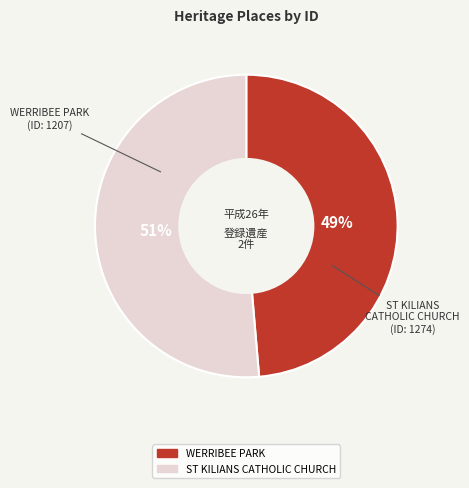

Combined, do ST KILIANS CATHOLIC CHURCH and WERRIBEE PARK account for over 50%?

Yes